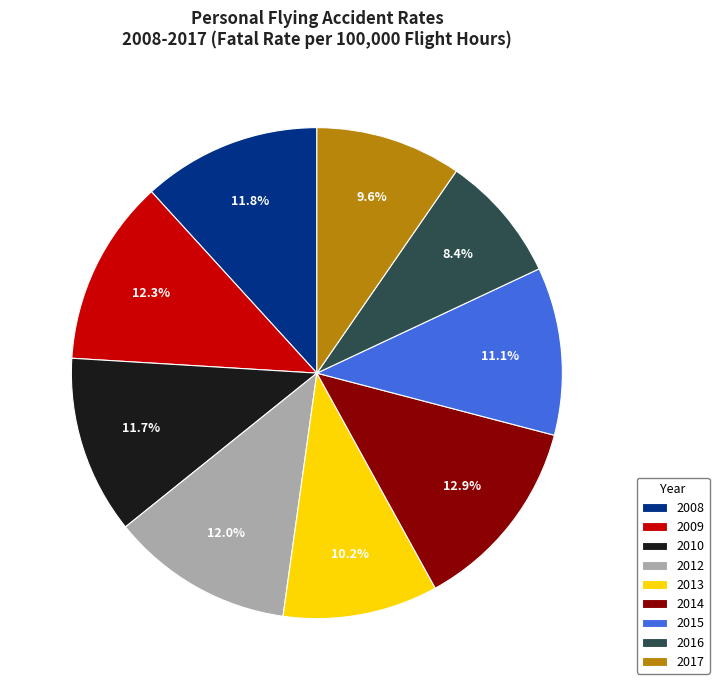

What portion of the pie excludes 2009?

87.7%